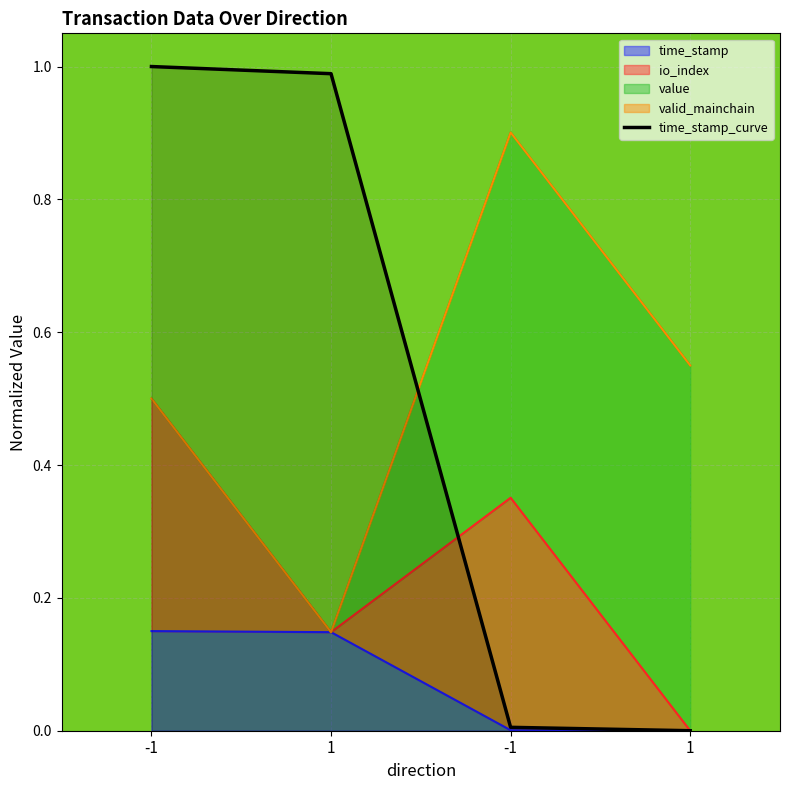

Count the number of values greater than 0.

3